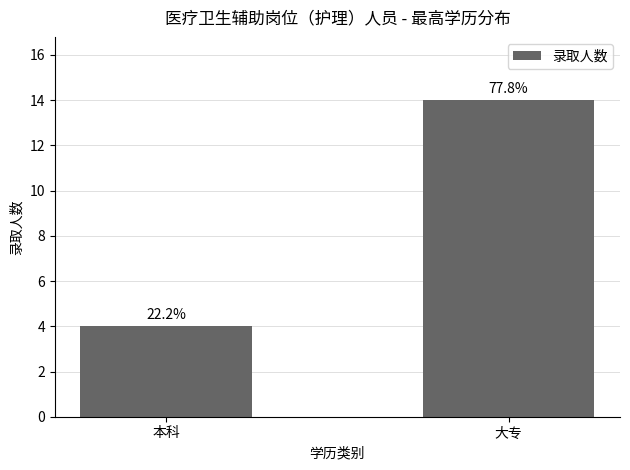

What is the difference between the values at 大专 and 本科?

10